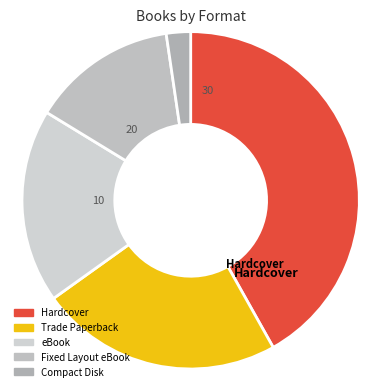

How many segments does this pie chart have?

5